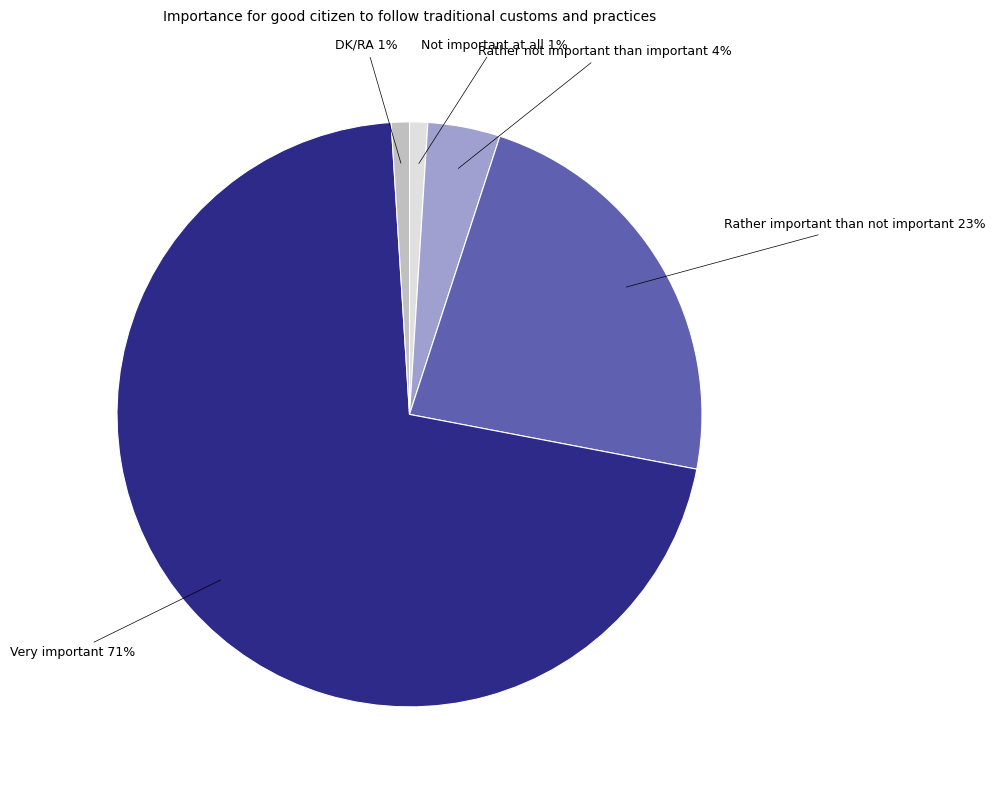

Is the sum of DK/RA and Rather important than not important greater than half?

No